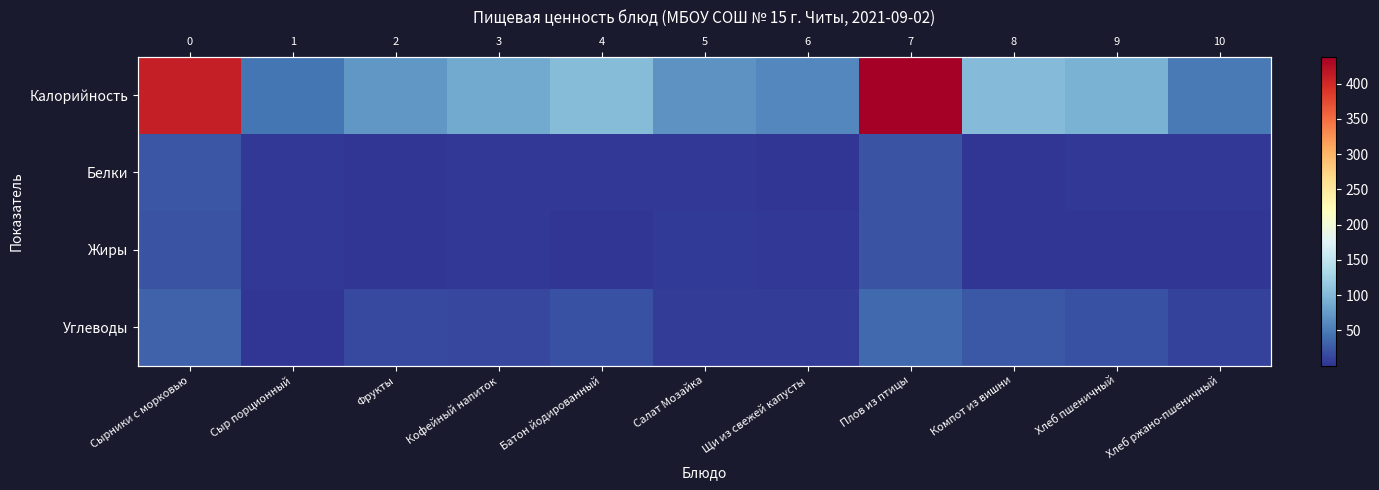

Is it true that Белки equals 0.6 at Фрукты?

True